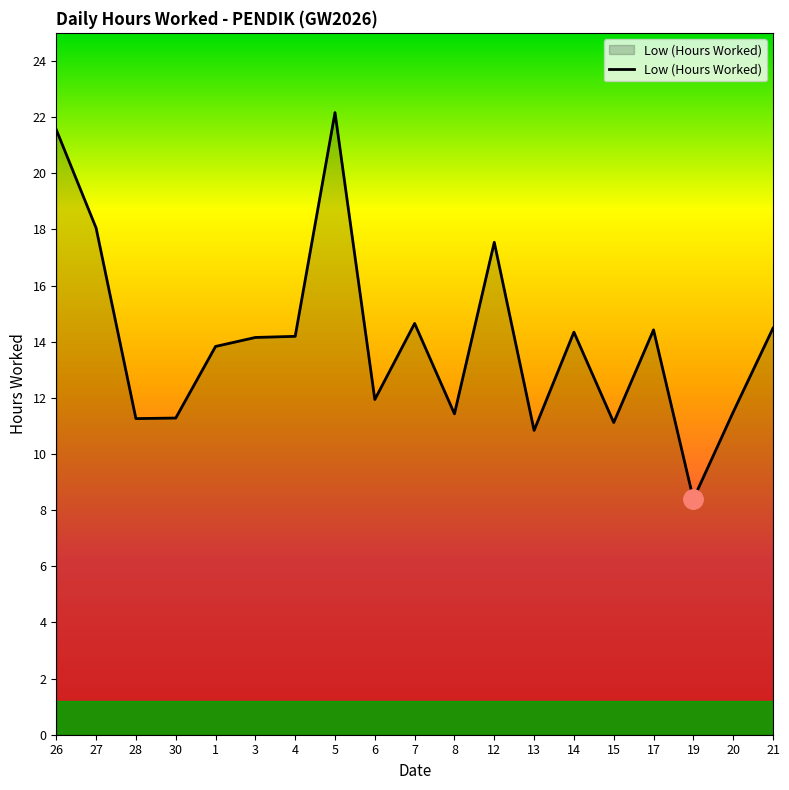

The value at 3 is 24.1. True or false?

False